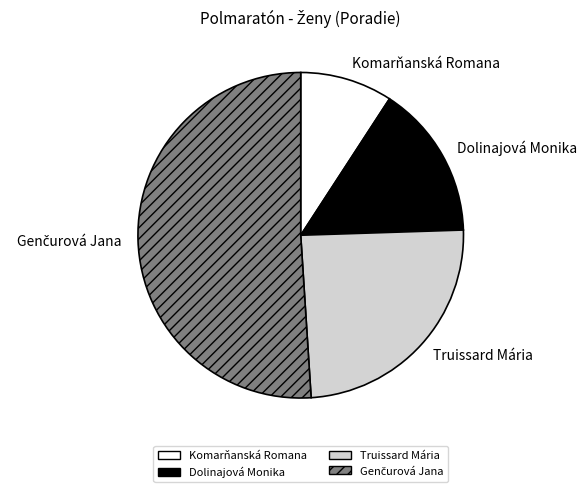

True or false: Komarňanská Romana accounts for 2% of the total.

False